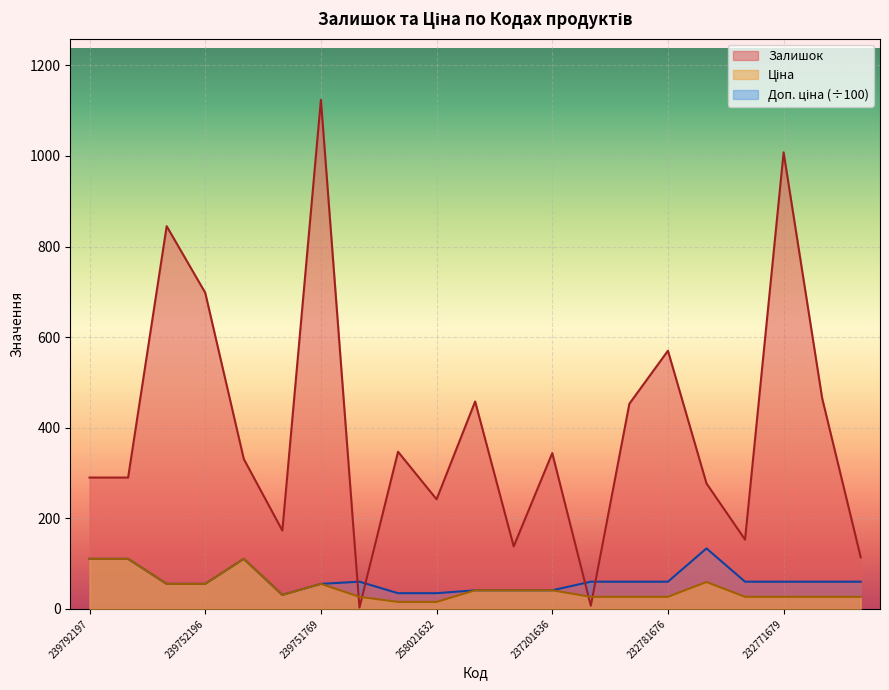

How many series are shown in this chart?

3